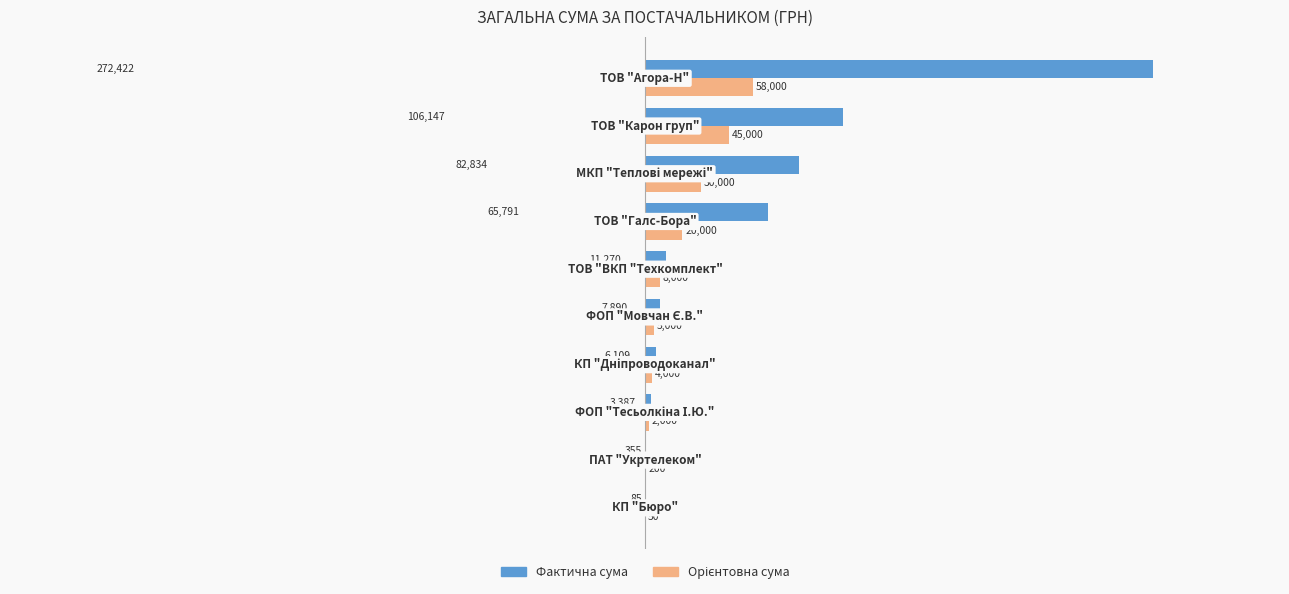

What is the maximum value for Фактична сума?

272422.2